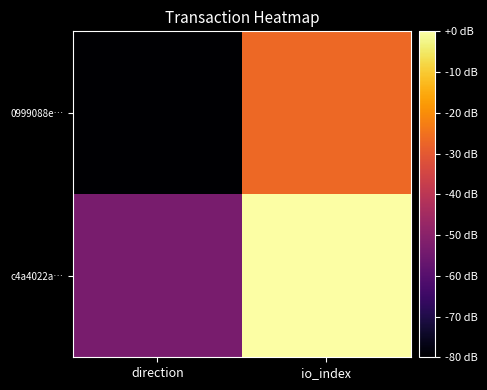

List the series in order of their peak value, lowest first.

0999088e…, c4a4022a…